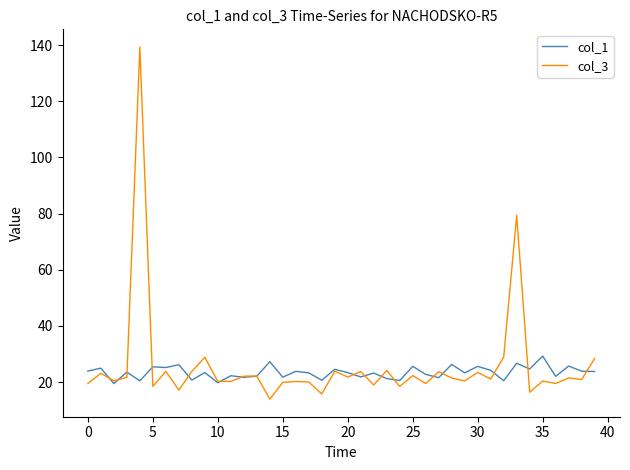

List the series in order of their peak value, lowest first.

col_1, col_3